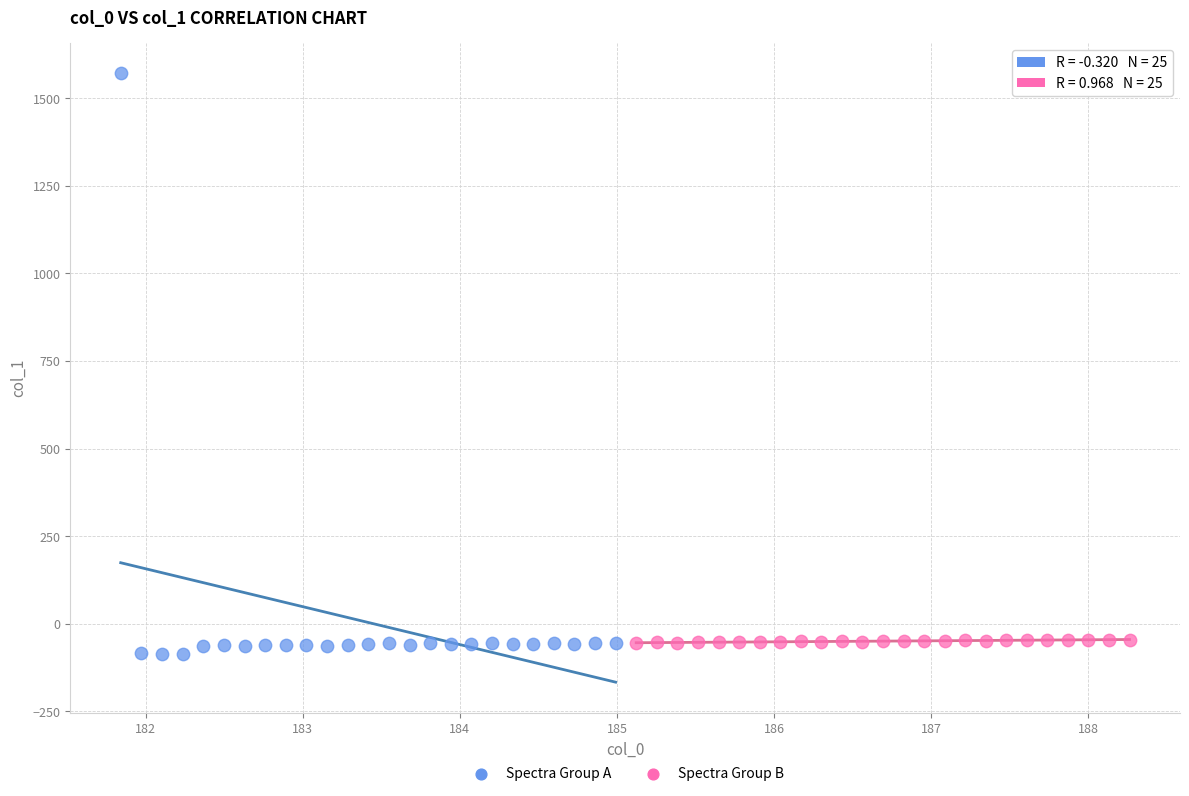

What are all the series names shown in the legend?

Spectra Group A, Spectra Group B